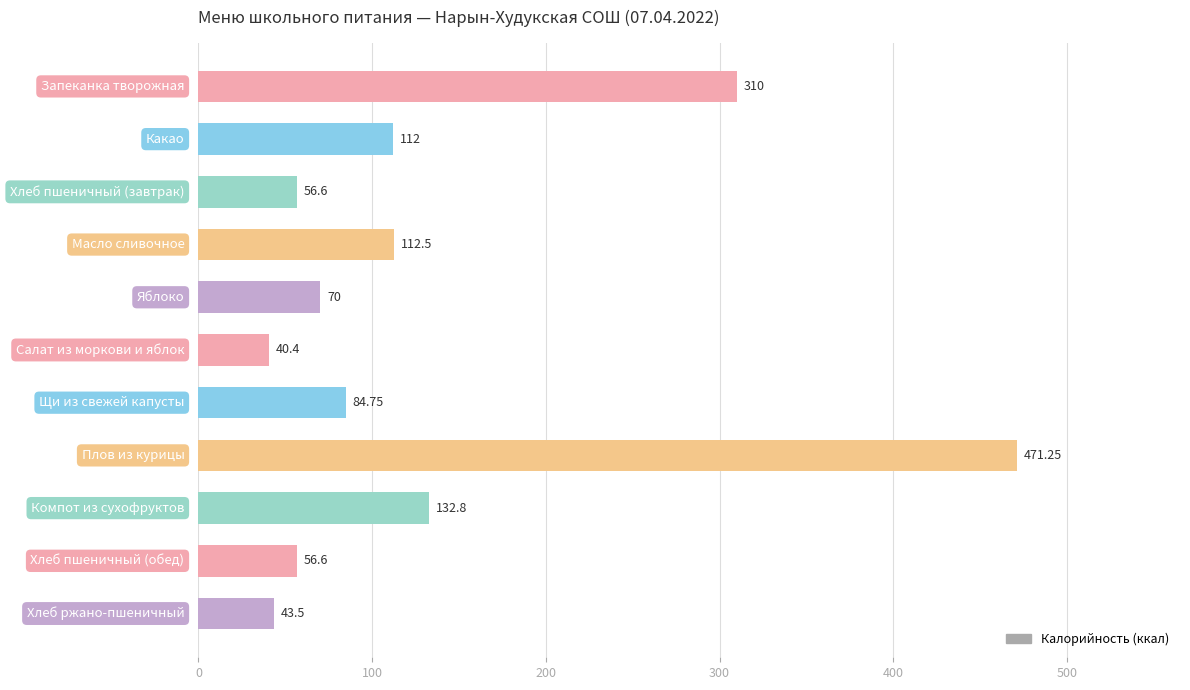

What is the minimum value shown in the chart?

40.4